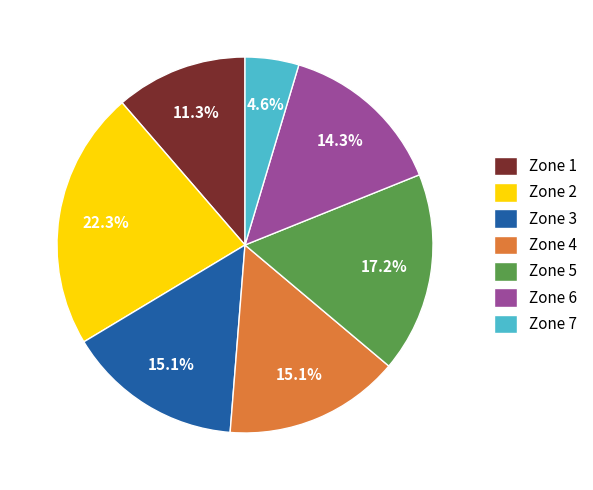

Which slice is the smallest?

Zone 7